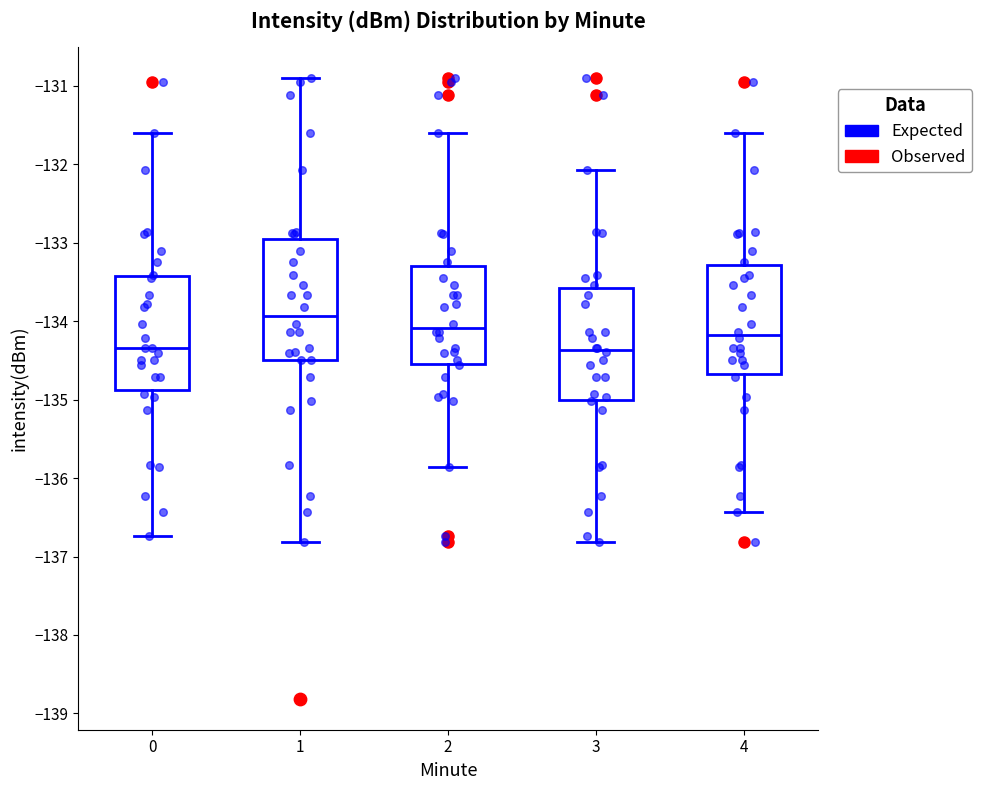

Which box has the highest median line?

1